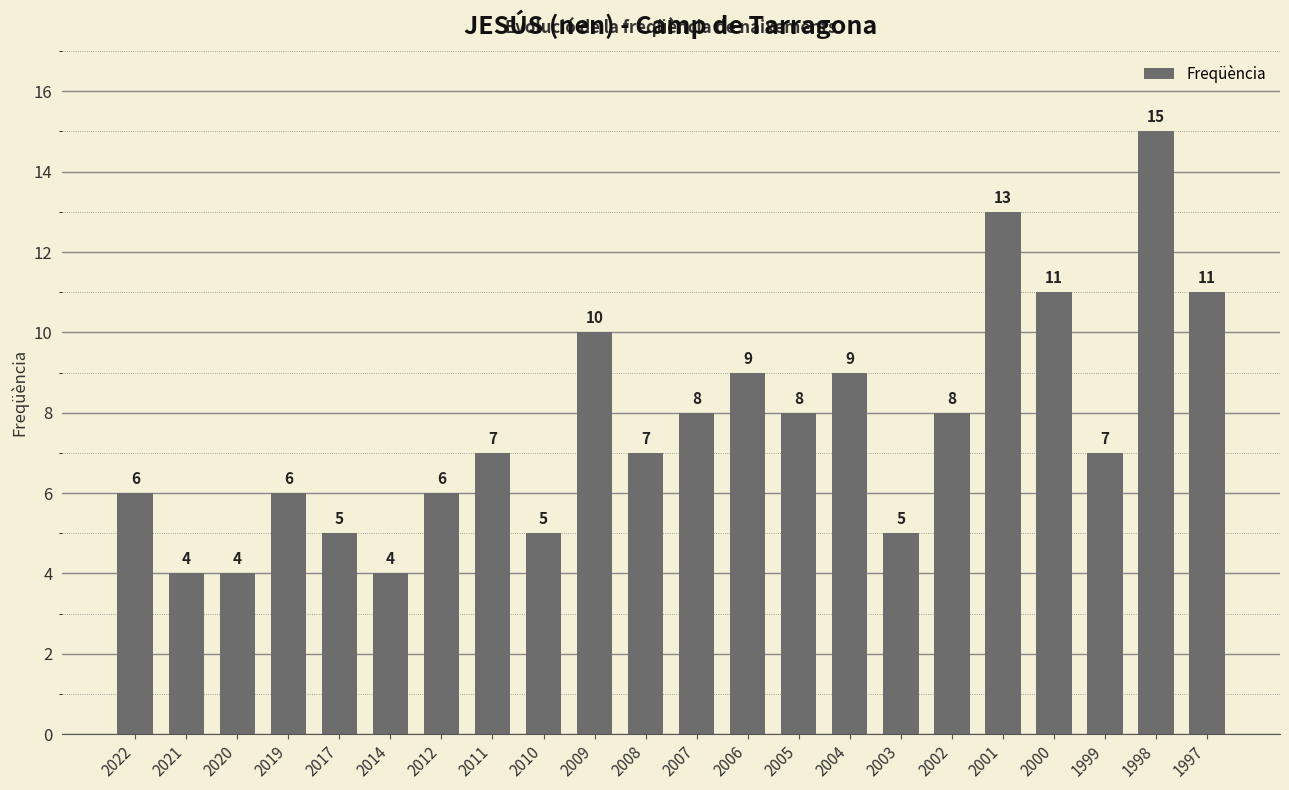

Is it true that the value at 2000 is 18?

False